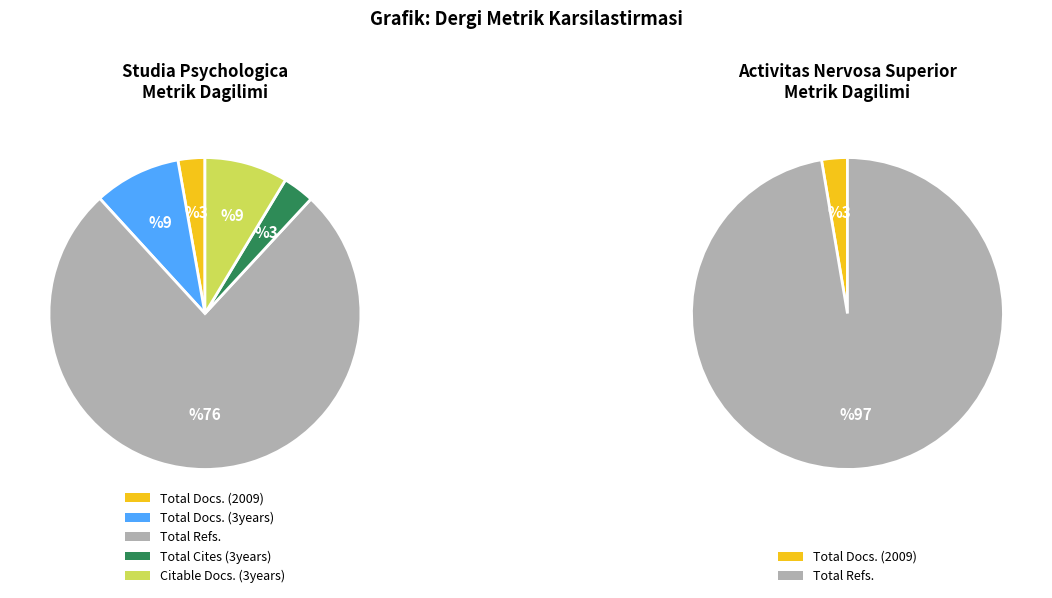

What is the total percentage of Studia Psychologica and Activitas Nervosa Superior Rediviva?

100.0%